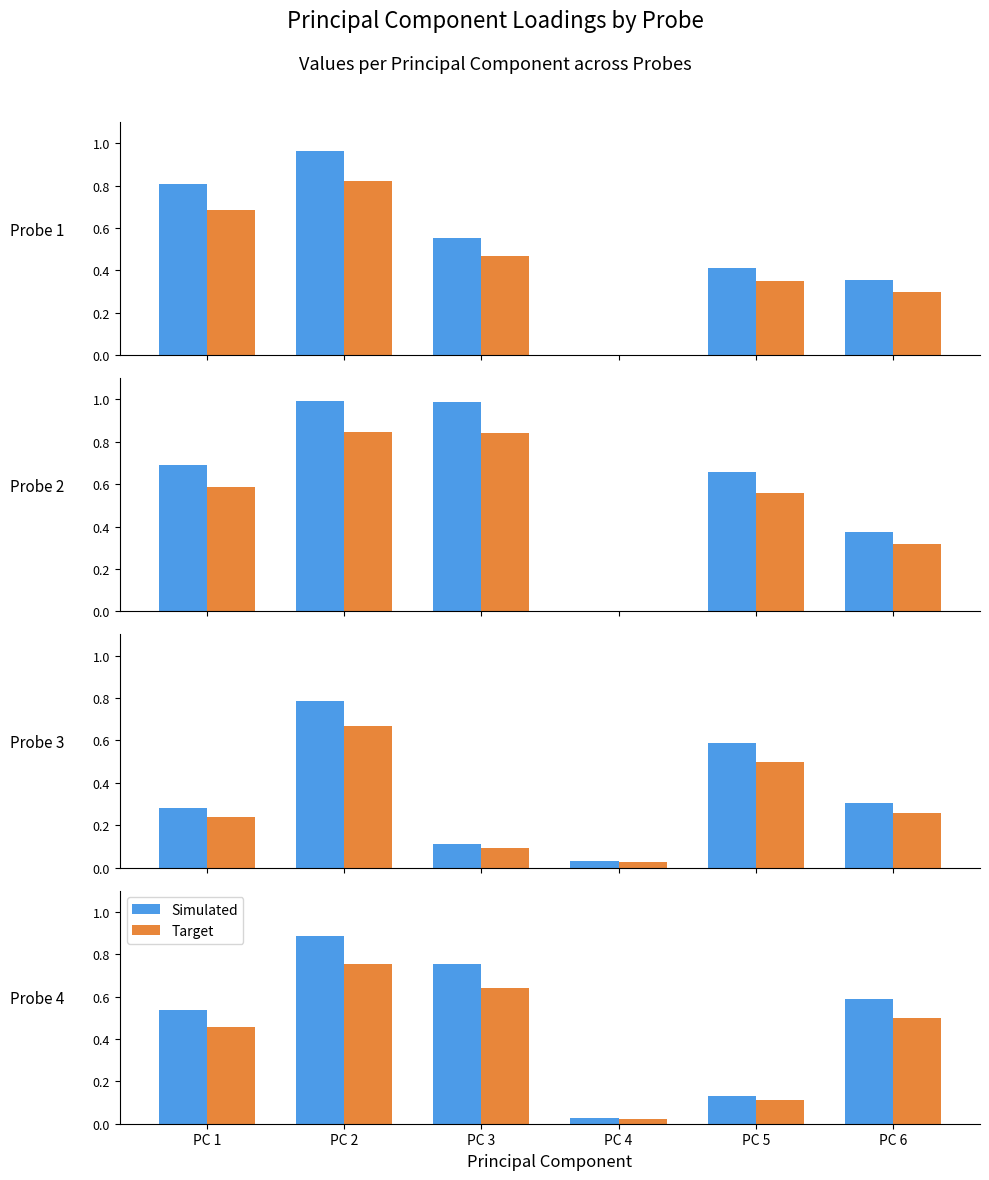

True or false: PC 1 has a value of 0.3 at Probe 3.

True